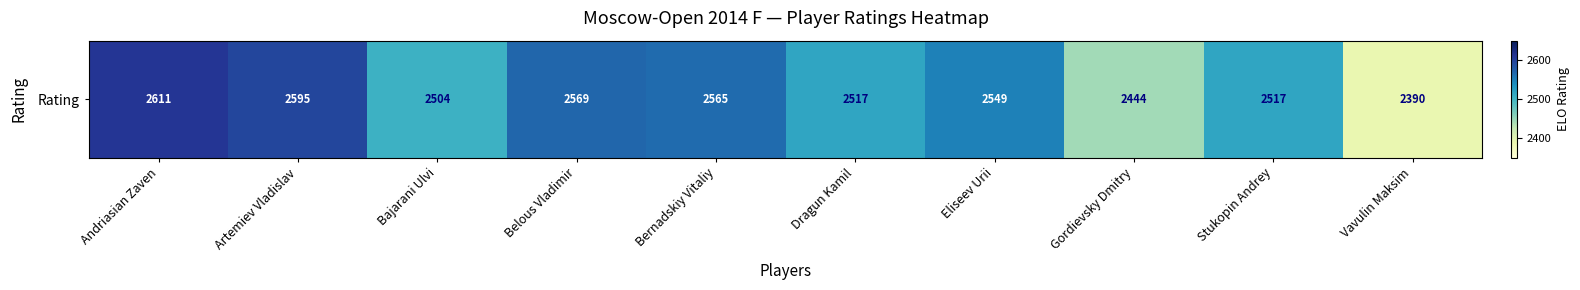

Between Bernadskiy Vitaliy and Vavulin Maksim, which is larger?

Bernadskiy Vitaliy